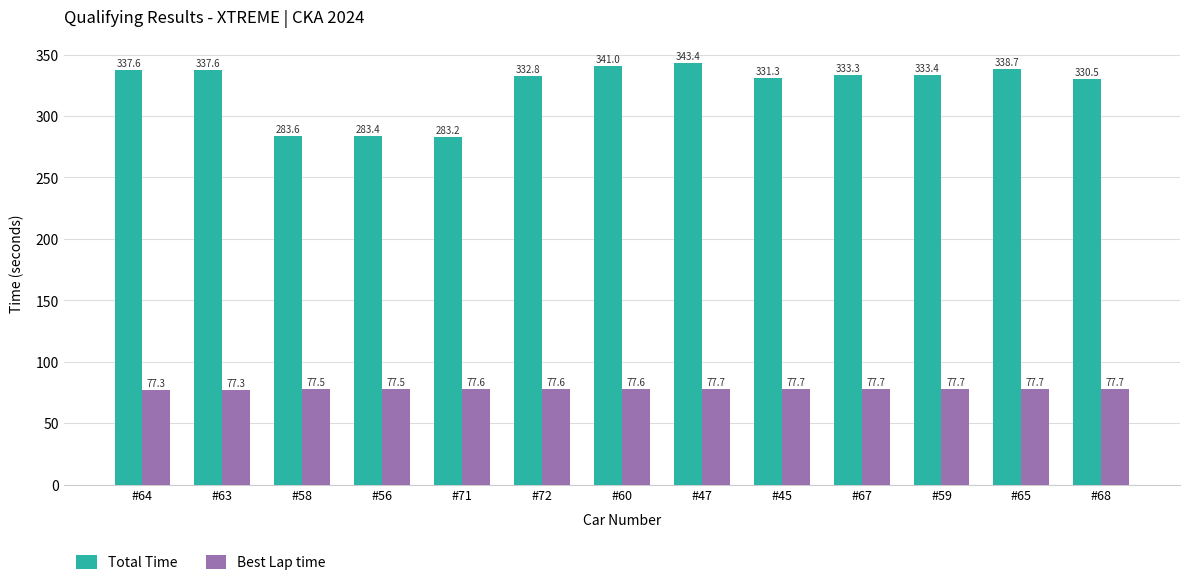

What are all the series names shown in the legend?

Total Time, Best Lap time